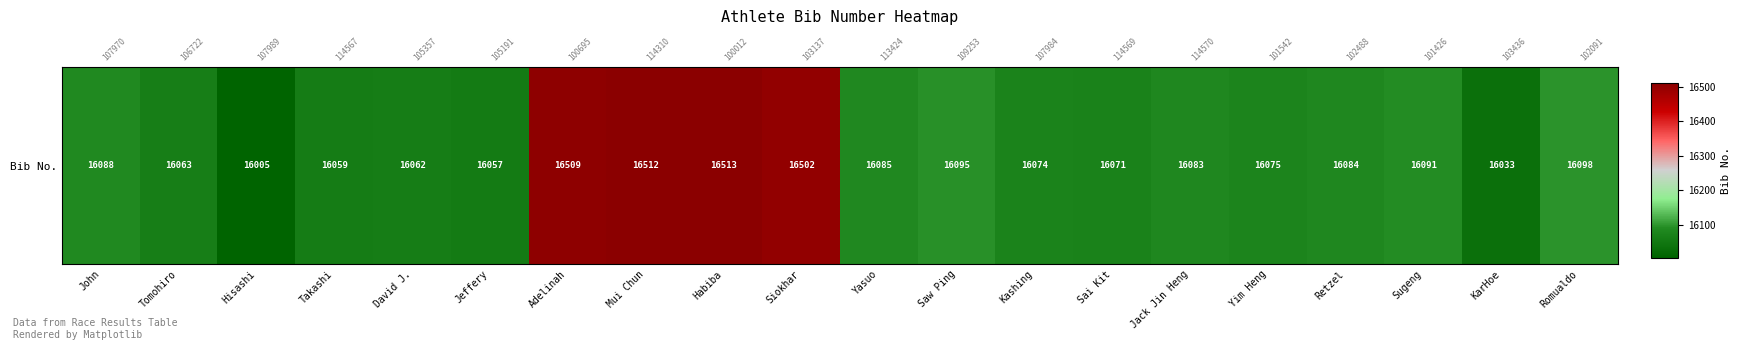

Read the value at Hisashi.

16005